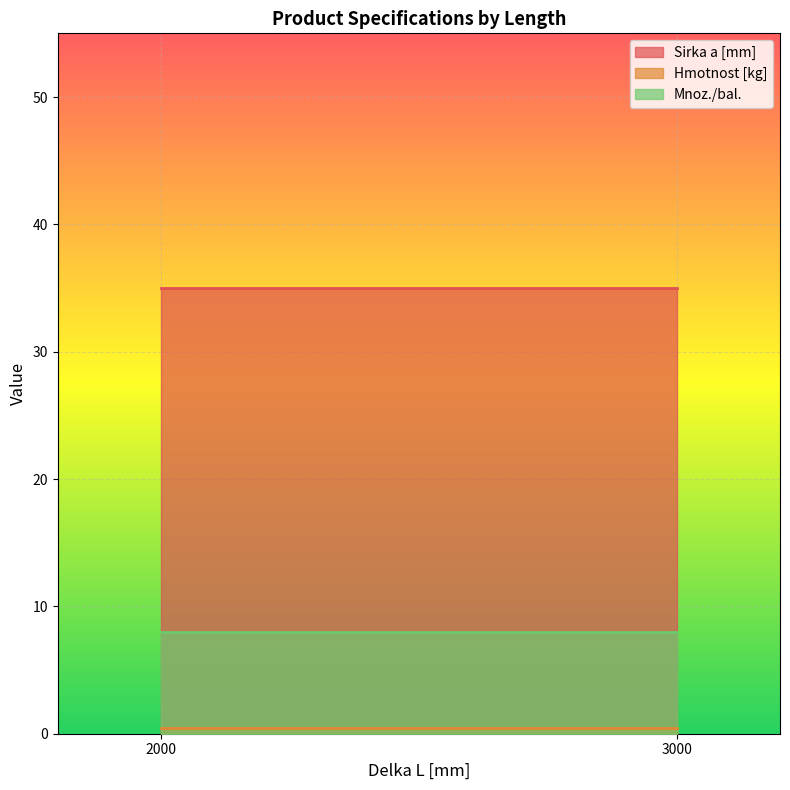

What is the difference between the maximum and second lowest values in the Hmotnost [kg] series?

0.1